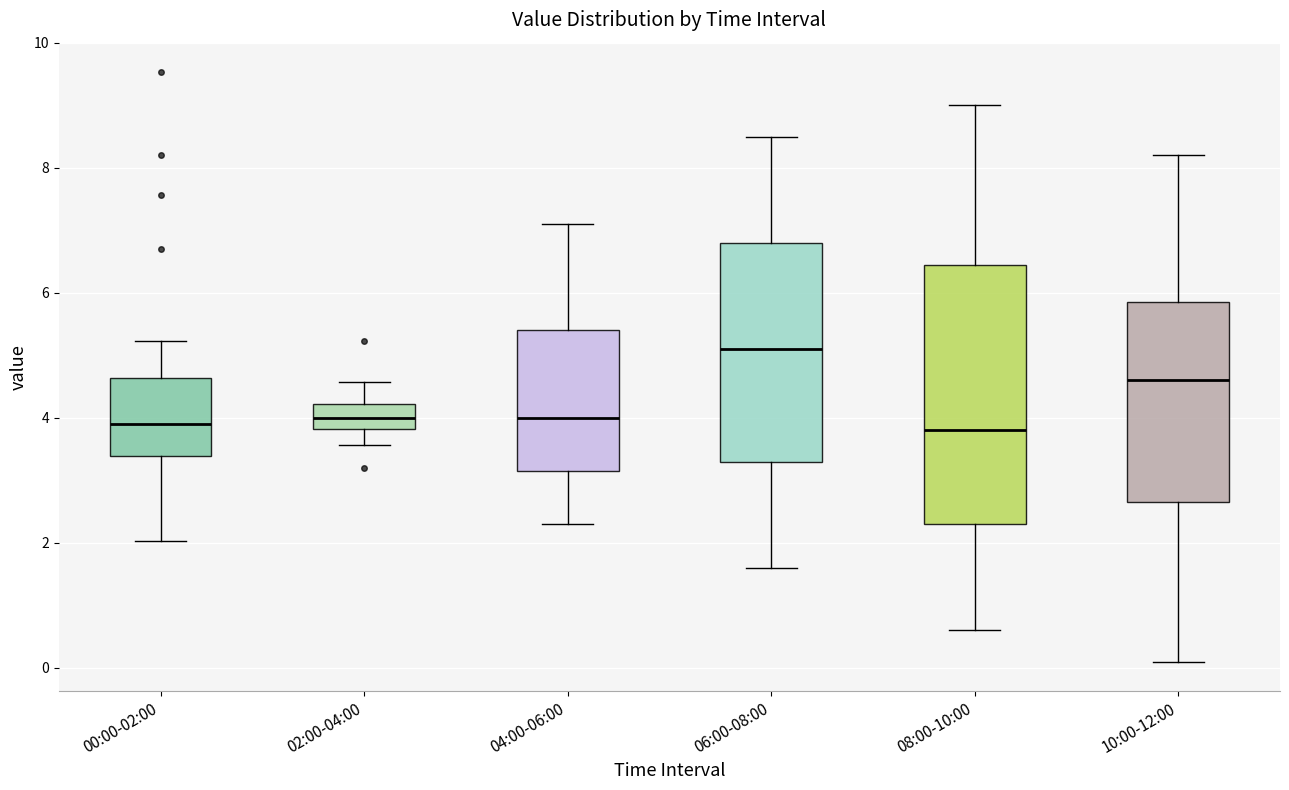

Reading left to right, transcribe this box plot: for each box, give where its median line is, the range the box spans, and where its two whiskers end, as read against the y-axis. The values are not printed on the chart, so give them approximately, as read against the axis.

00:00-02:00: median 4.0, box 3.4 to 4.6, whiskers 2.0 to 5.2
02:00-04:00: median 4.0, box 3.8 to 4.2, whiskers 3.6 to 4.6
04:00-06:00: median 4.0, box 3.2 to 5.4, whiskers 2.4 to 7.2
06:00-08:00: median 5.2, box 3.4 to 6.8, whiskers 1.6 to 8.6
08:00-10:00: median 3.8, box 2.4 to 6.4, whiskers 0.6 to 9.0
10:00-12:00: median 4.6, box 2.6 to 5.8, whiskers 0.2 to 8.2